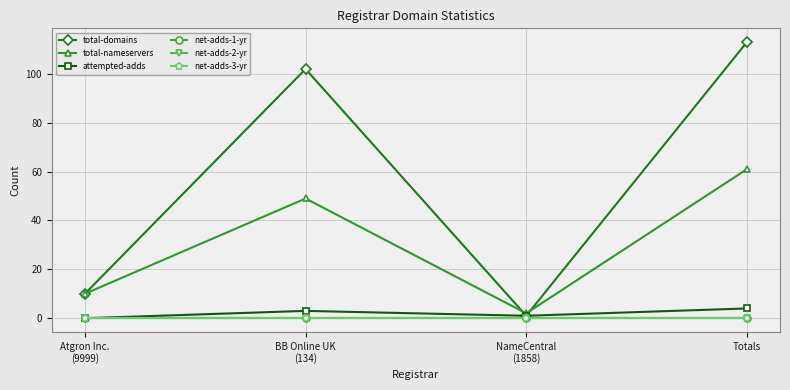

What is the label of the 4th point from the right?

Atgron Inc.
(9999)